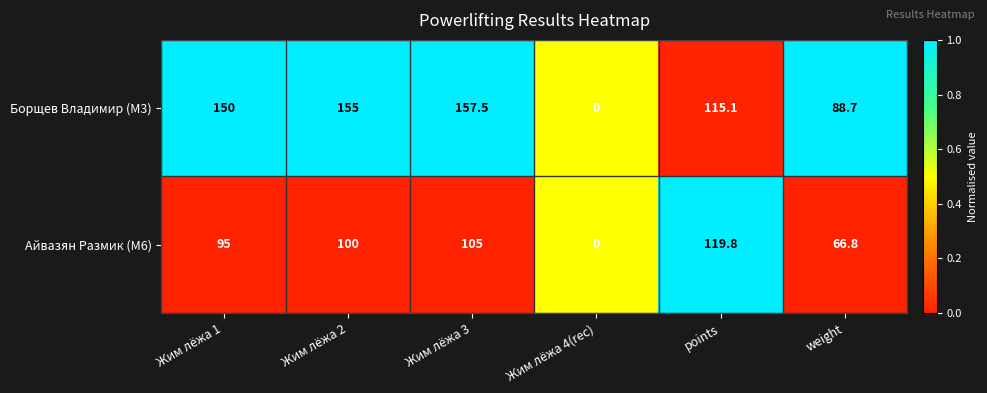

At Жим лёжа 3, list the series in order from largest to smallest.

Борщев Владимир (M3), Айвазян Размик (M6)